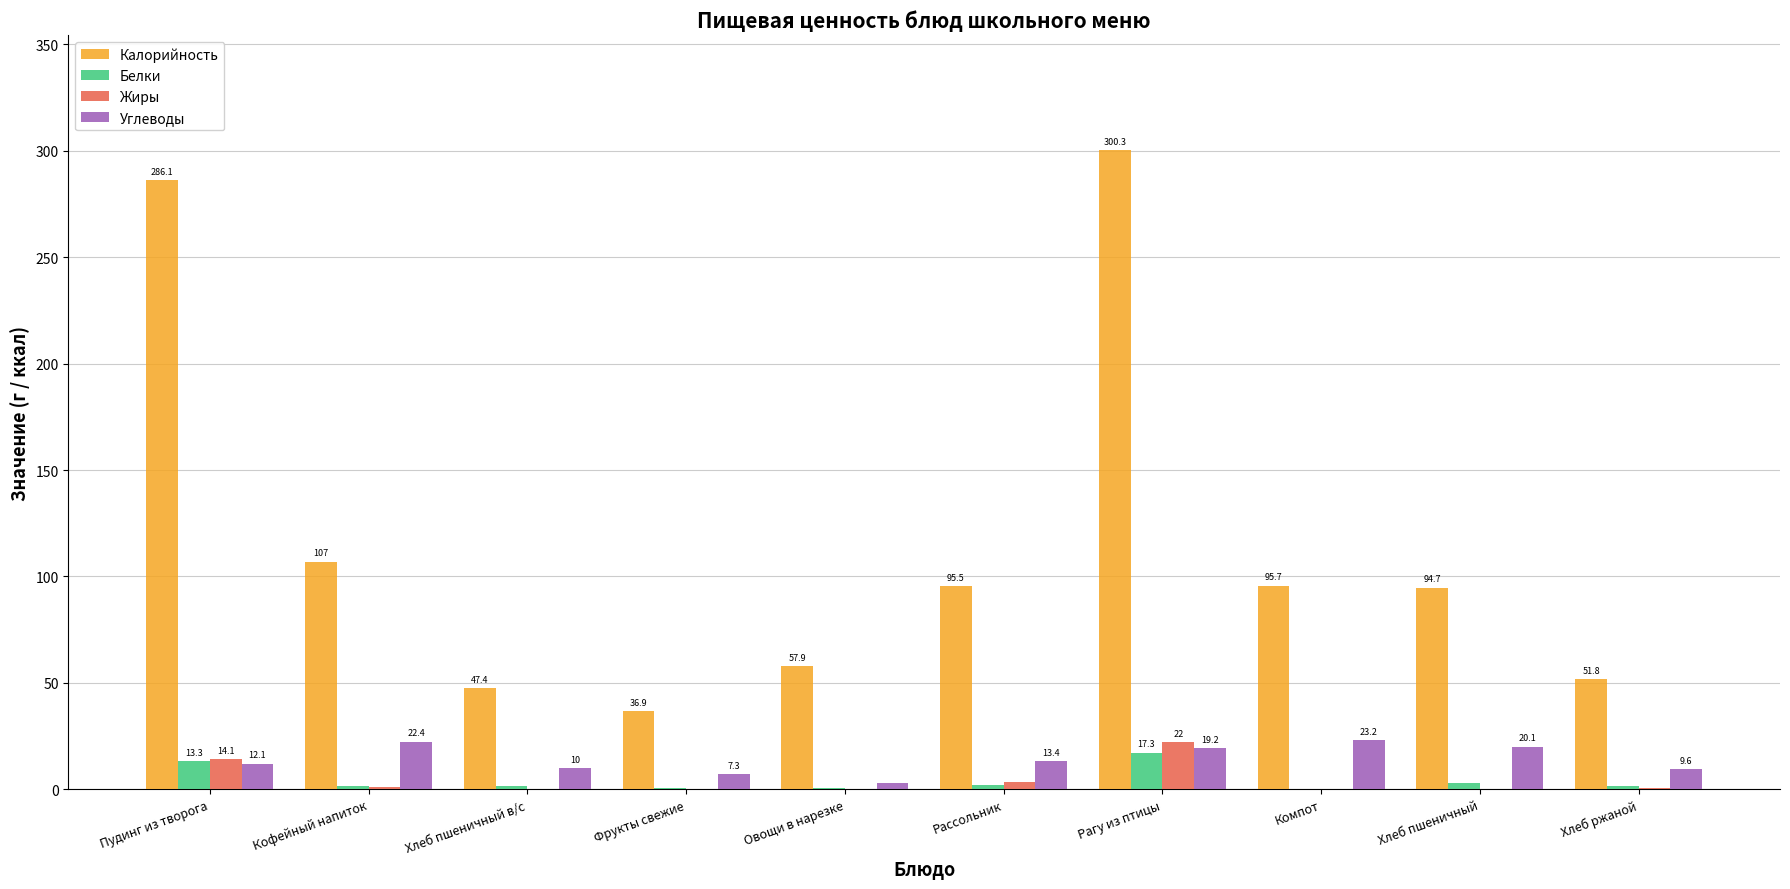

At which label does Белки first exceed 1?

Пудинг из творога